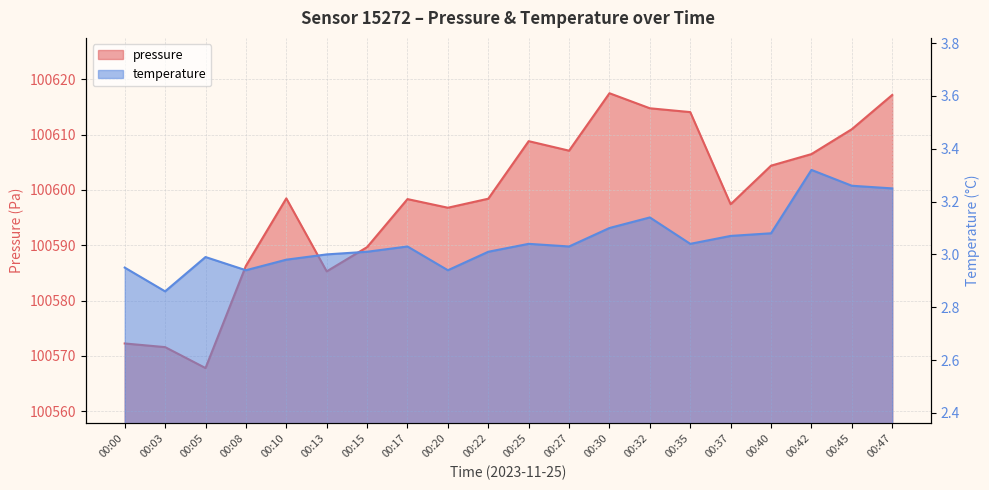

List the labels in order of pressure value, largest first.

00:30, 00:47, 00:32, 00:35, 00:45, 00:25, 00:27, 00:42, 00:40, 00:10, 00:22, 00:17, 00:37, 00:20, 00:15, 00:08, 00:13, 00:00, 00:03, 00:05